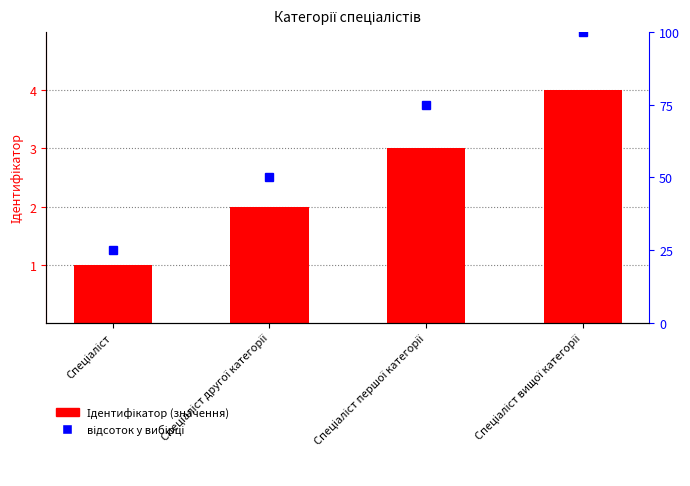

At which label is the value closest to 2?

Спеціаліст другої категорії